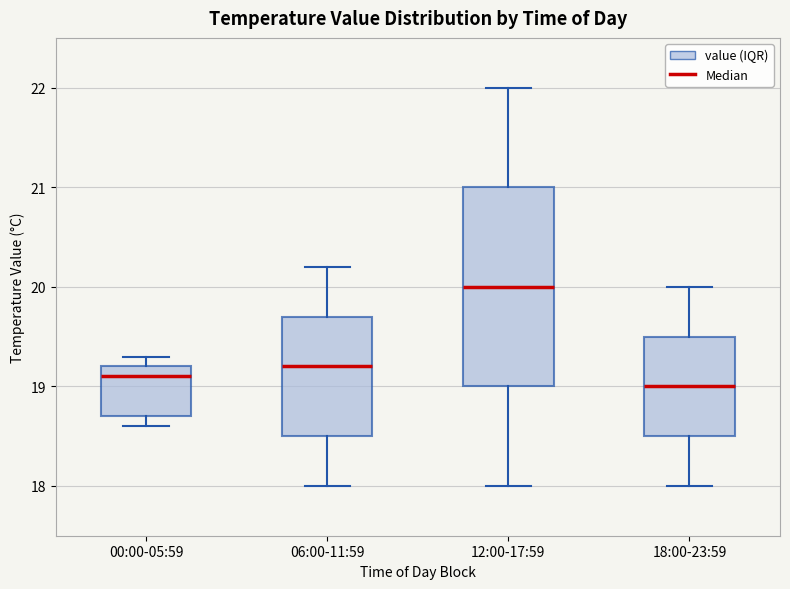

Reading left to right, read every box against the y-axis: the position of its median line, the range the box covers, and the ends of its whiskers. The values are not printed on the chart, so give them approximately, as read against the axis.

00:00-05:59: median 19.1, box 18.7 to 19.2, whiskers 18.6 to 19.3
06:00-11:59: median 19.2, box 18.5 to 19.7, whiskers 18.0 to 20.2
12:00-17:59: median 20.0, box 19.0 to 21.0, whiskers 18.0 to 22.0
18:00-23:59: median 19.0, box 18.5 to 19.5, whiskers 18.0 to 20.0